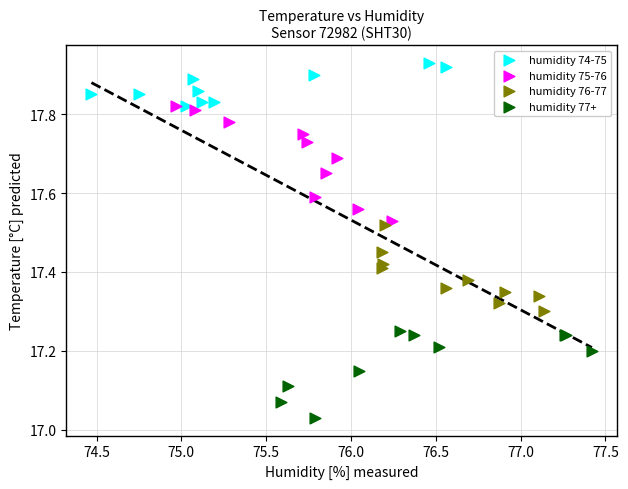

Which series has the widest spread of Y values?

humidity 75-76